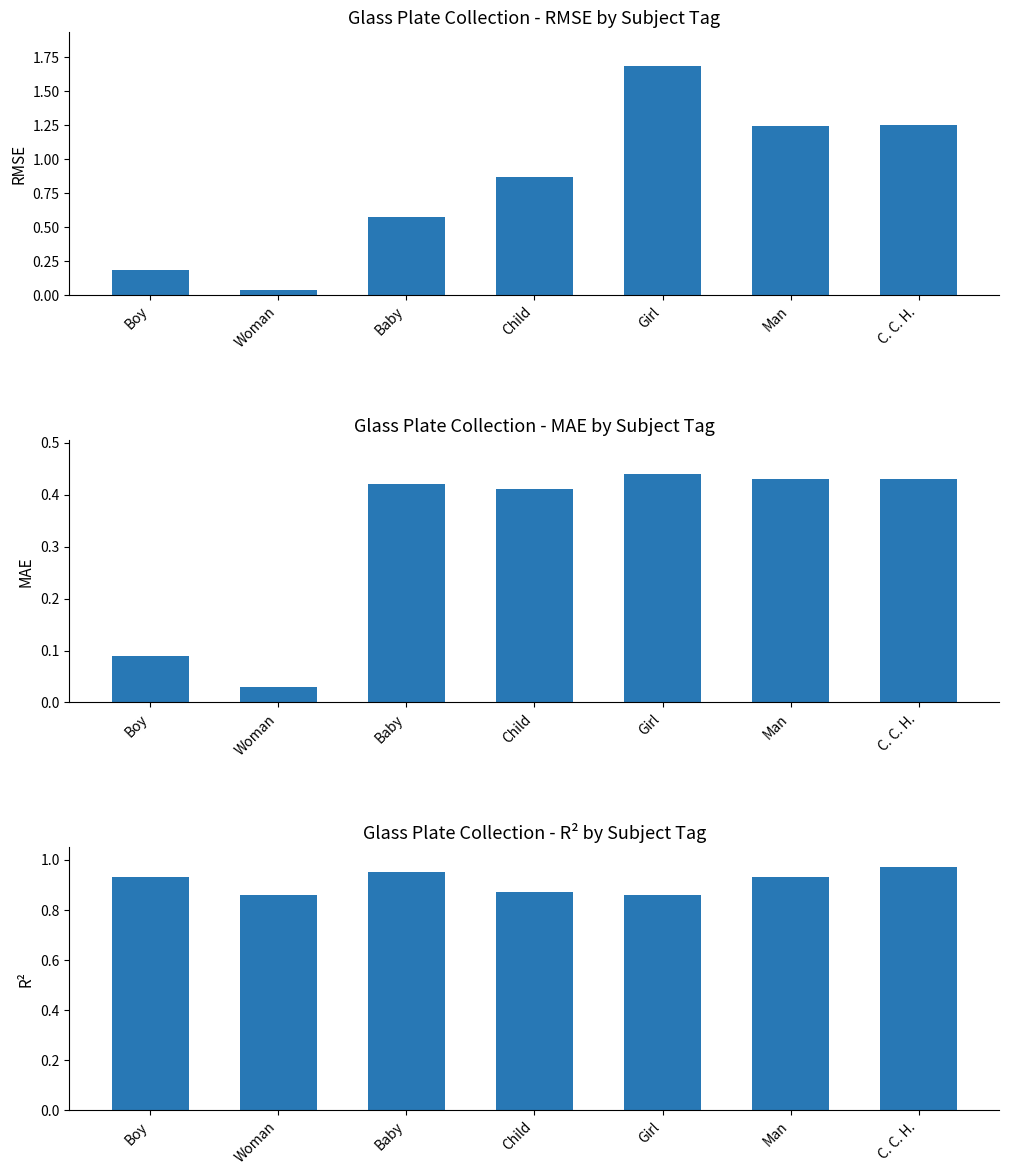

The MAE series shows 0.2 at Man. True or false?

False